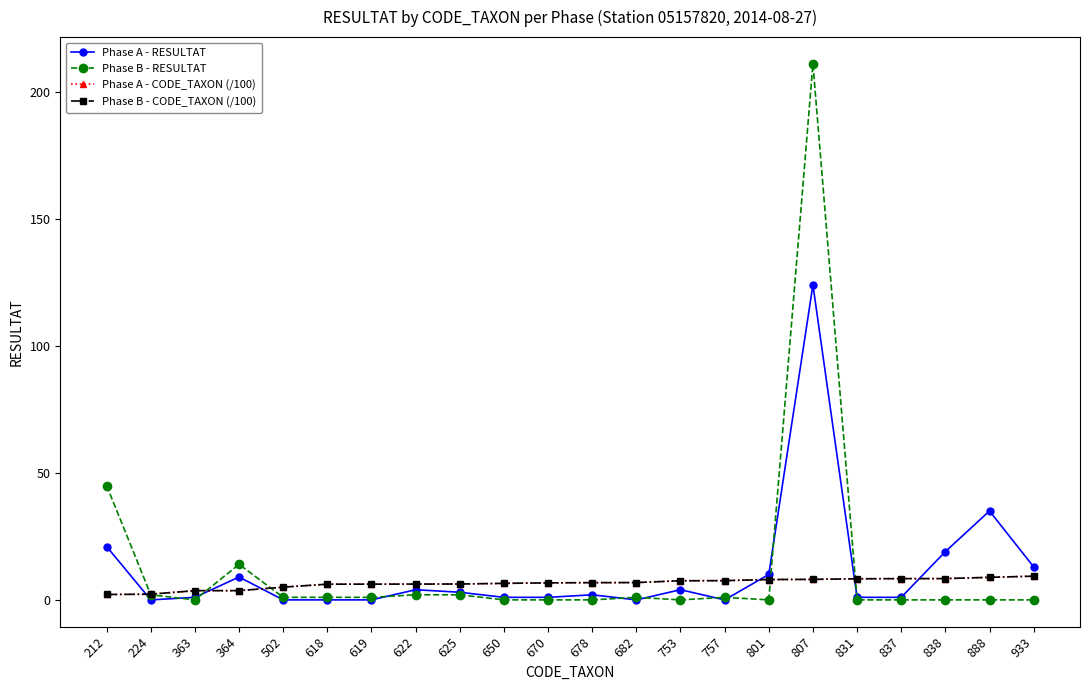

What is the value of the Phase B - RESULTAT point at the 7th from the left?

1.0